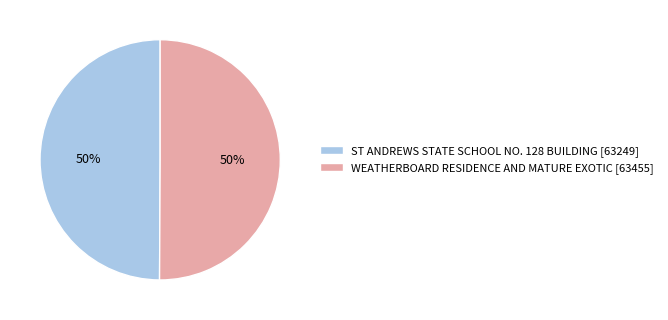

To the nearest percent, what percentage of the pie is WEATHERBOARD RESIDENCE AND MATURE EXOTIC?

50%